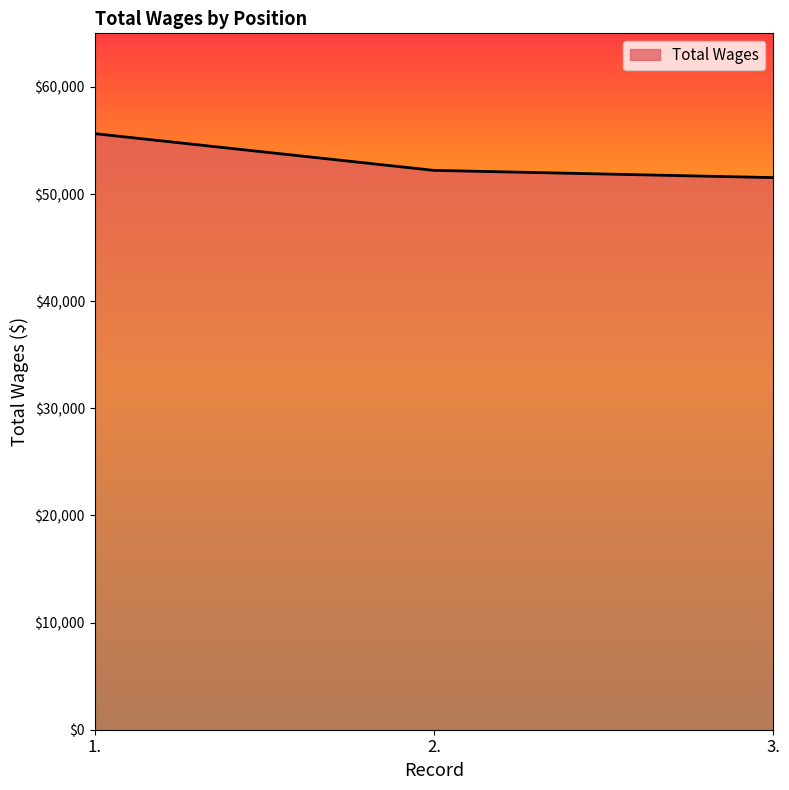

Does the chart display data point markers on the line(s)?

No